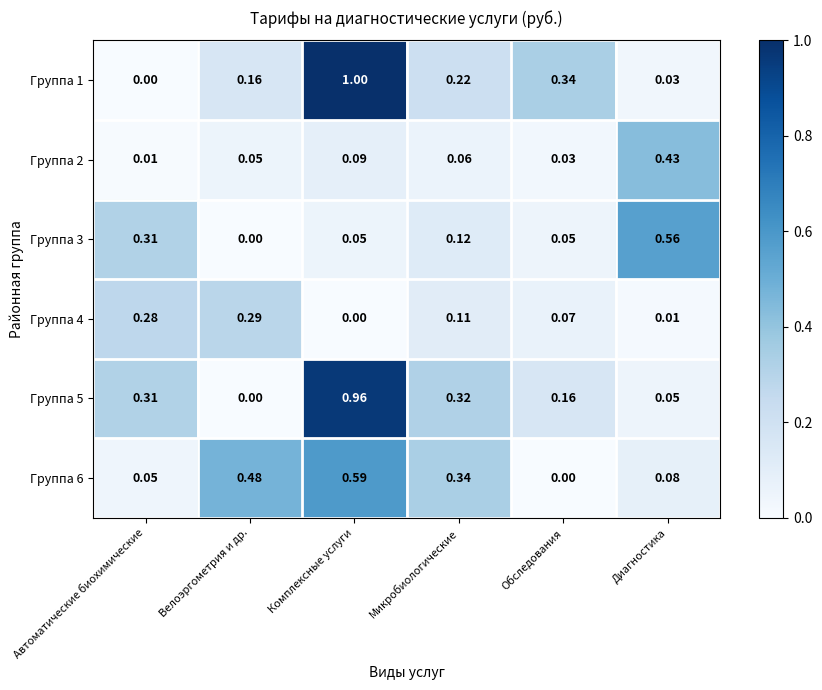

Which category has the highest value across all series?

Комплексные услуги